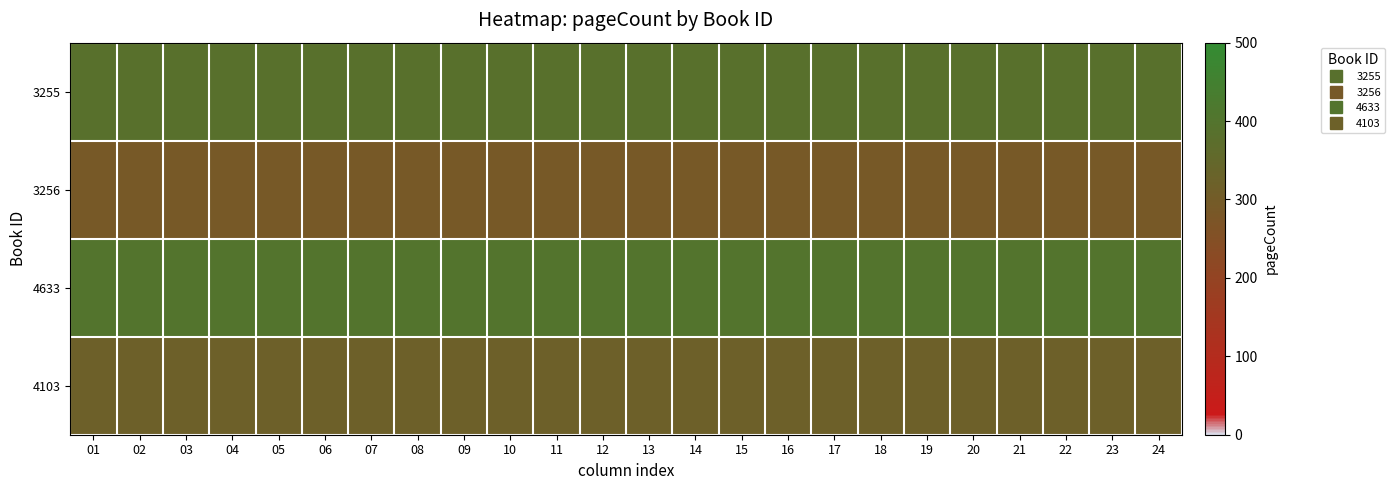

What is the difference between the highest and lowest values at 03?

112